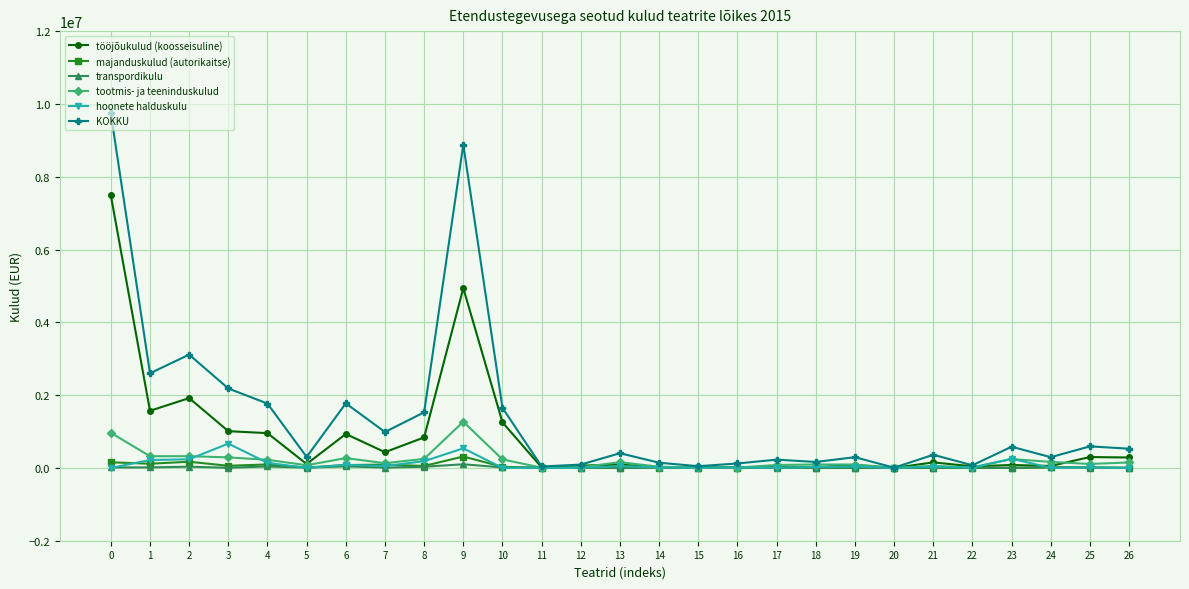

True or false: tootmis- ja teeninduskulud has more than 0 points higher than both neighbors.

True